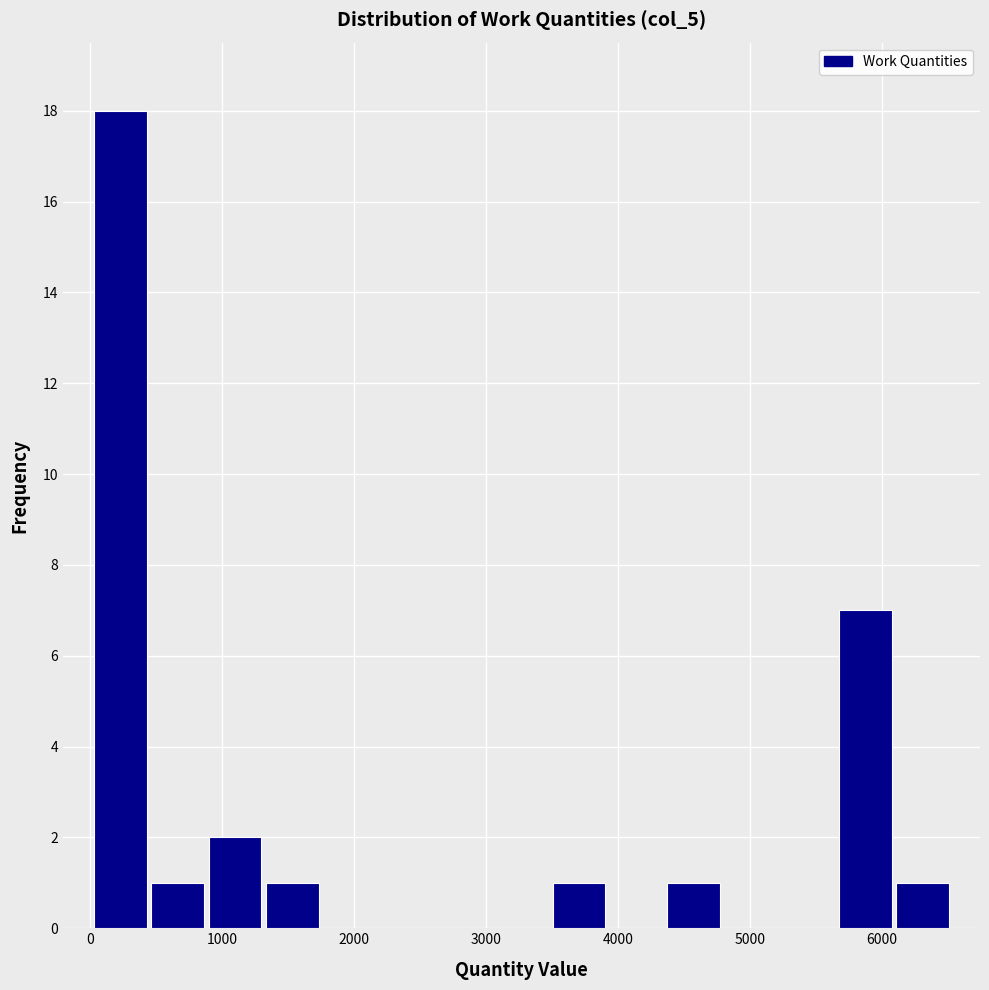

How tall is the bar that spans 900 to 1300 on the x-axis? Neither the bar edges nor the heights are printed on the chart, so give them approximately, as read against the axes.

2